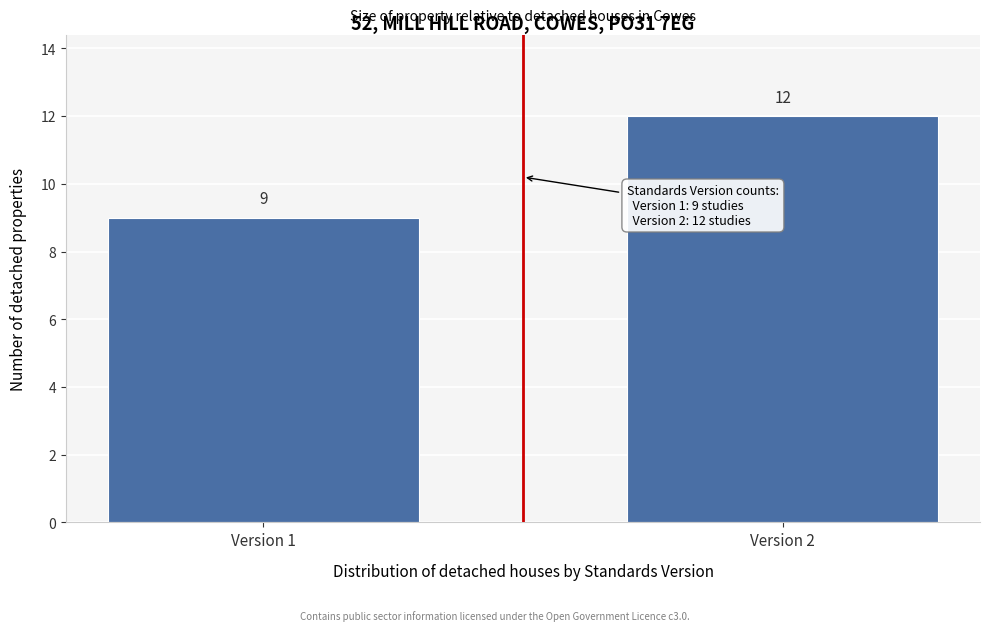

Reading left to right, extract all data points from this chart.

Version 1=9	Version 2=12